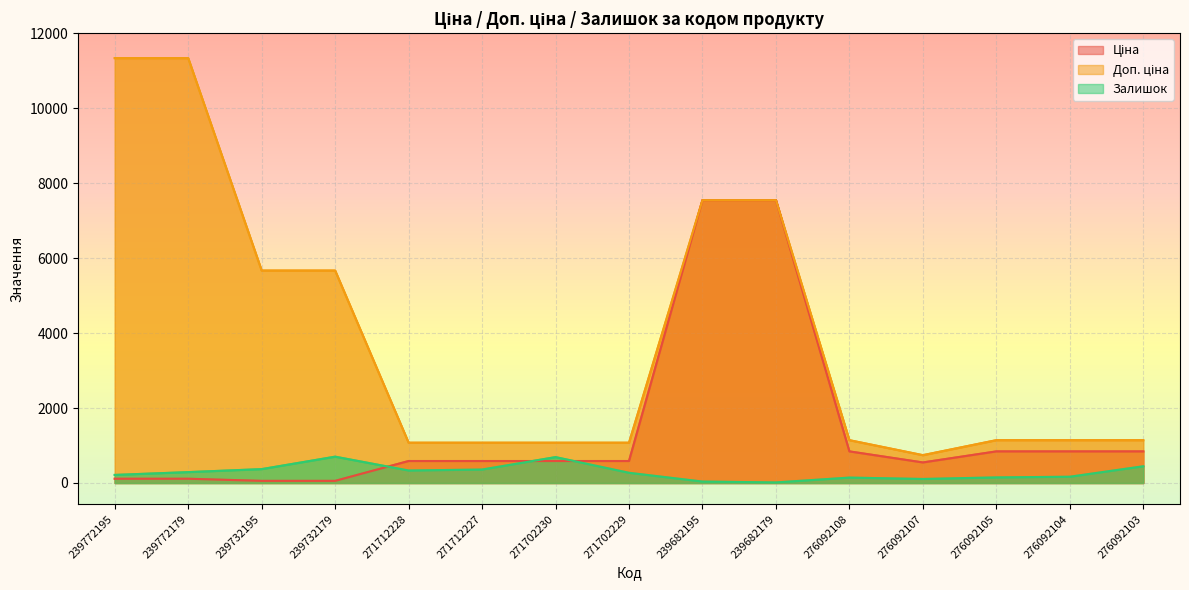

At how many categories does at least one series exceed 4983?

6